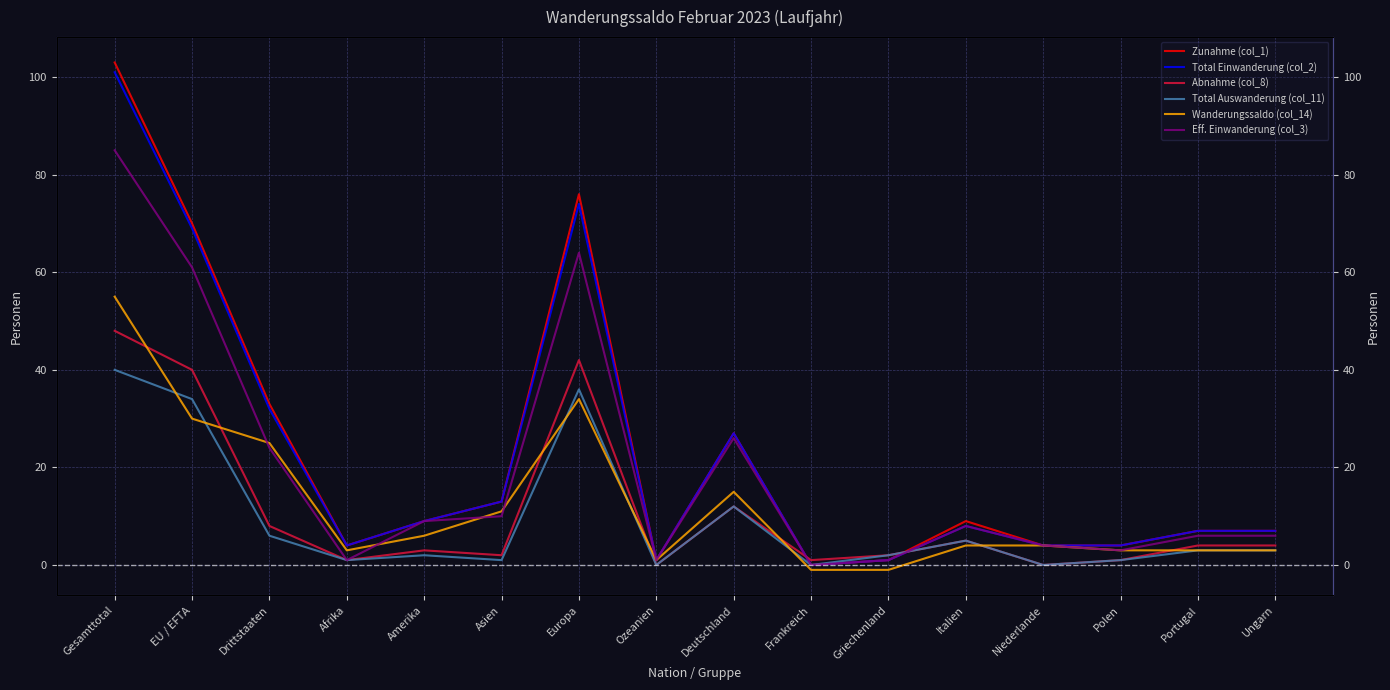

The value of Total Einwanderung (col_2) at Ungarn is 4. True or false?

False